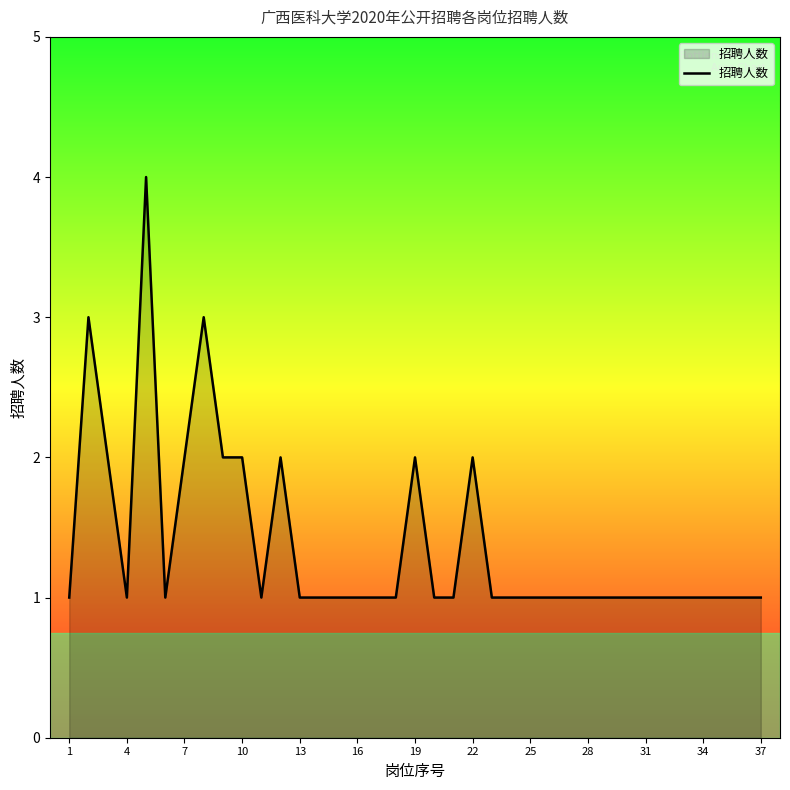

Reading left to right, transcribe all the data shown in this chart.

1	3	2	1	4	1	2	3	2	2	1	2	1	1	1	1	1	1	2	1	1	2	1	1	1	1	1	1	1	1	1	1	1	1	1	1	1